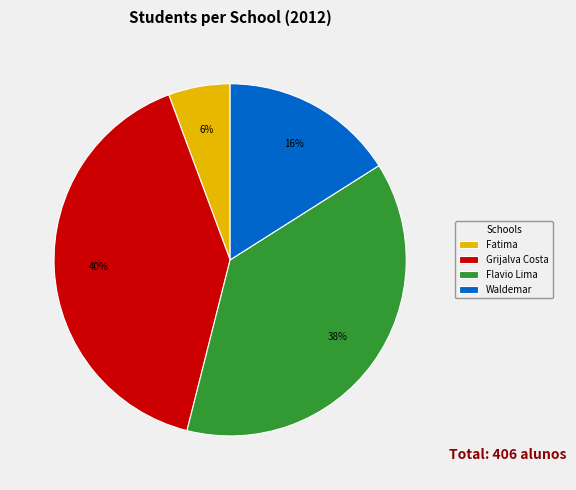

How many segments does this pie chart have?

4